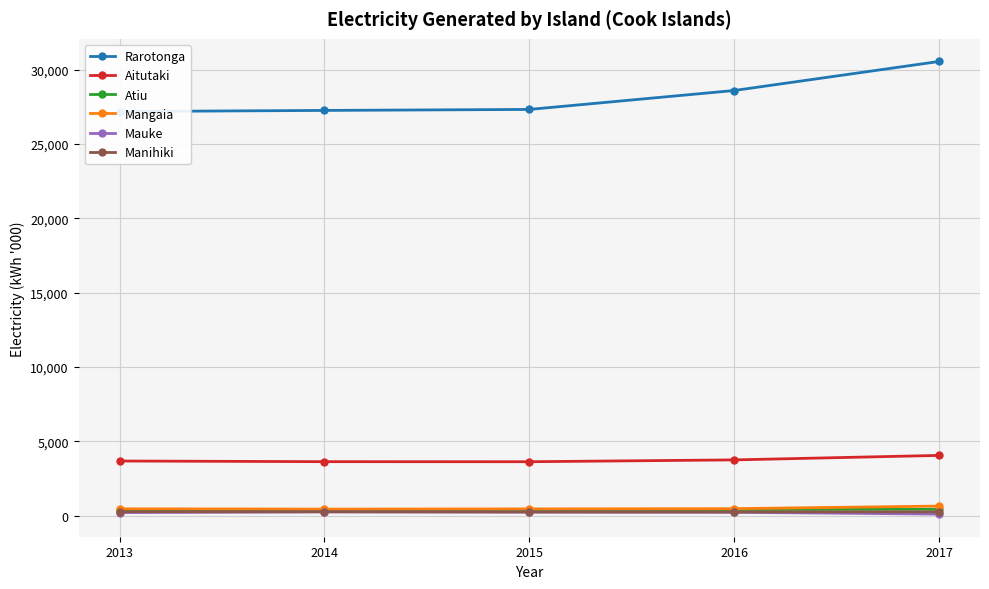

At which category does the chart reach its minimum across all series?

2017